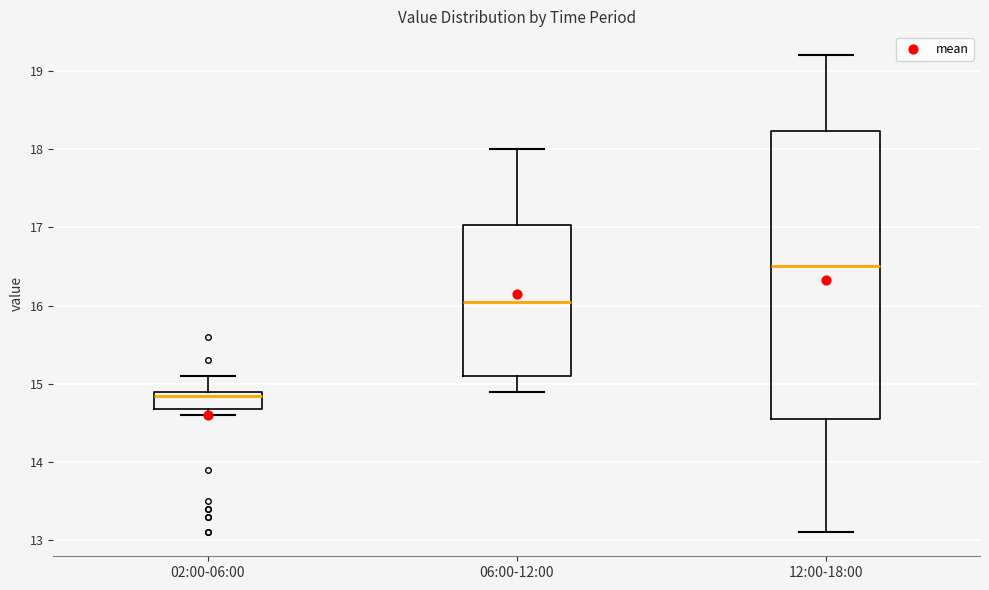

Which box is the tallest, from its lower edge to its upper edge?

12:00-18:00